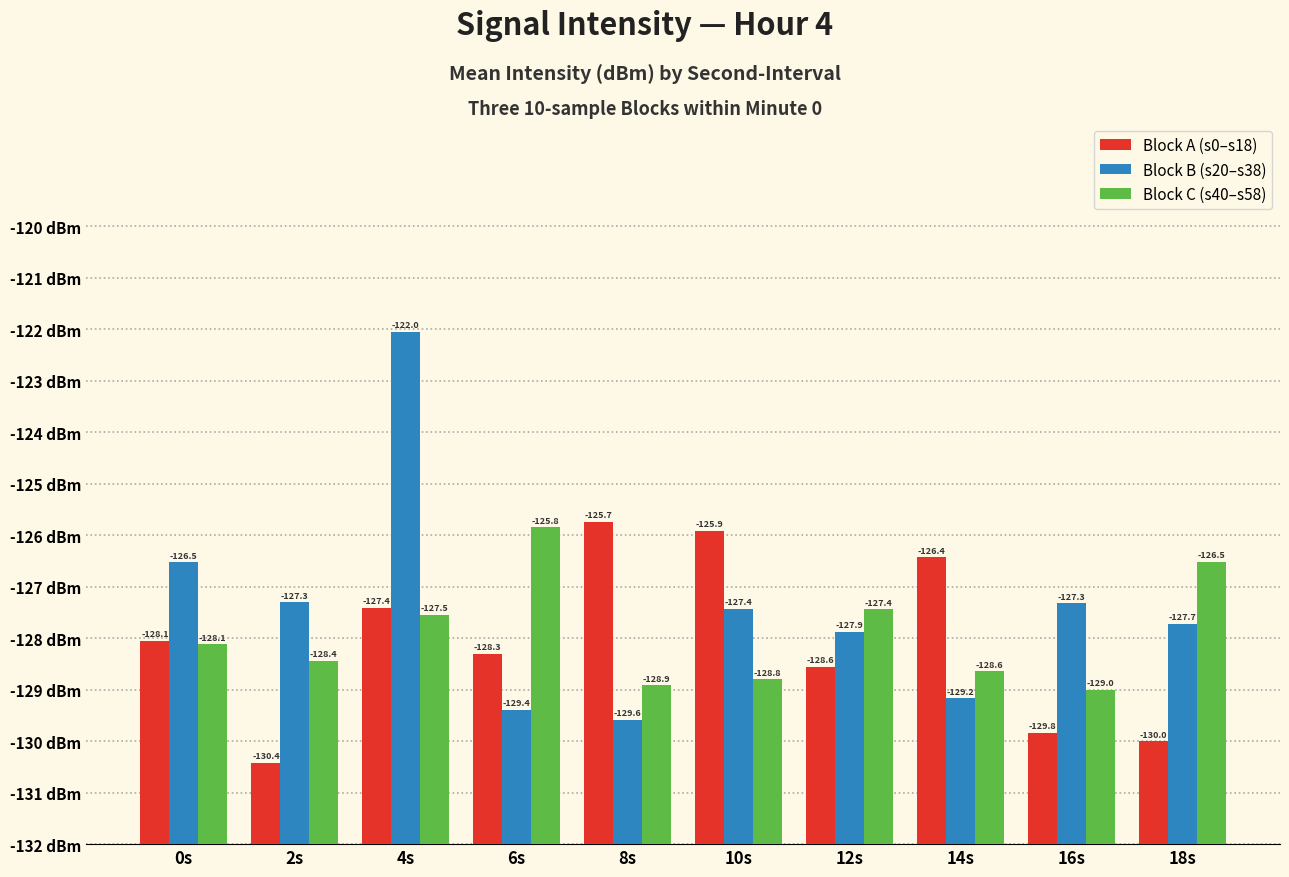

Are the bars horizontal?

No